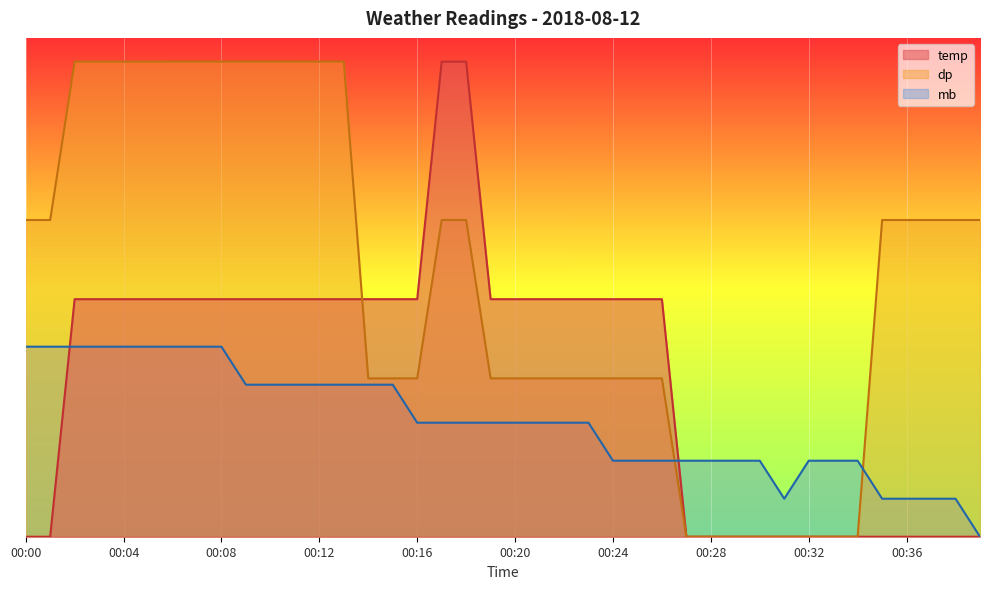

Which category has the lowest value across all series?

00:00